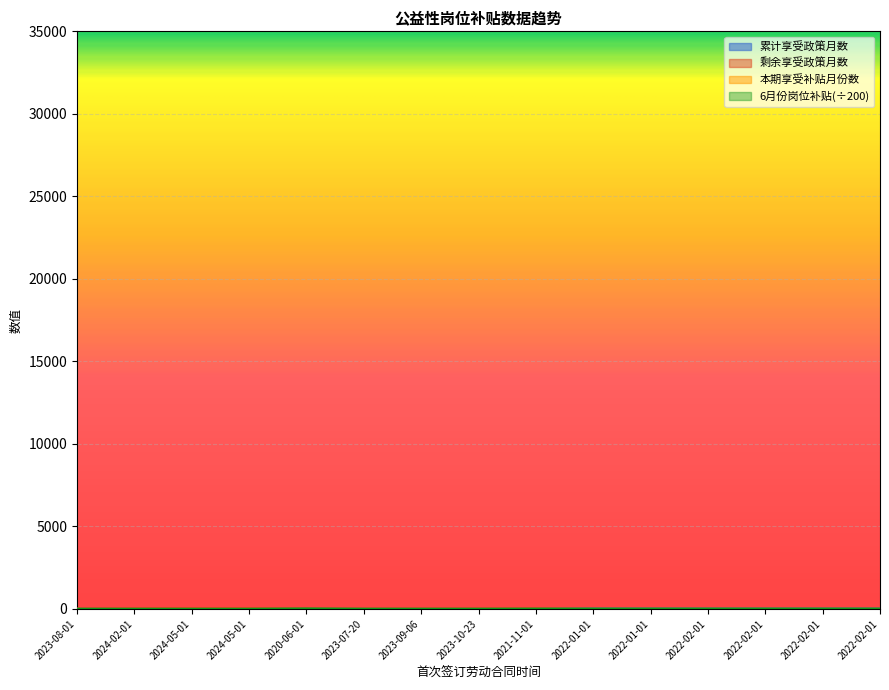

Rank the categories by 累计享受政策月数 value from highest to lowest.

2022-01-01, 2022-01-01, 2022-02-01, 2022-02-01, 2022-02-01, 2022-02-01, 2020-06-01, 2023-07-20, 2023-08-01, 2023-09-06, 2023-10-23, 2021-11-01, 2024-02-01, 2024-05-01, 2024-05-01